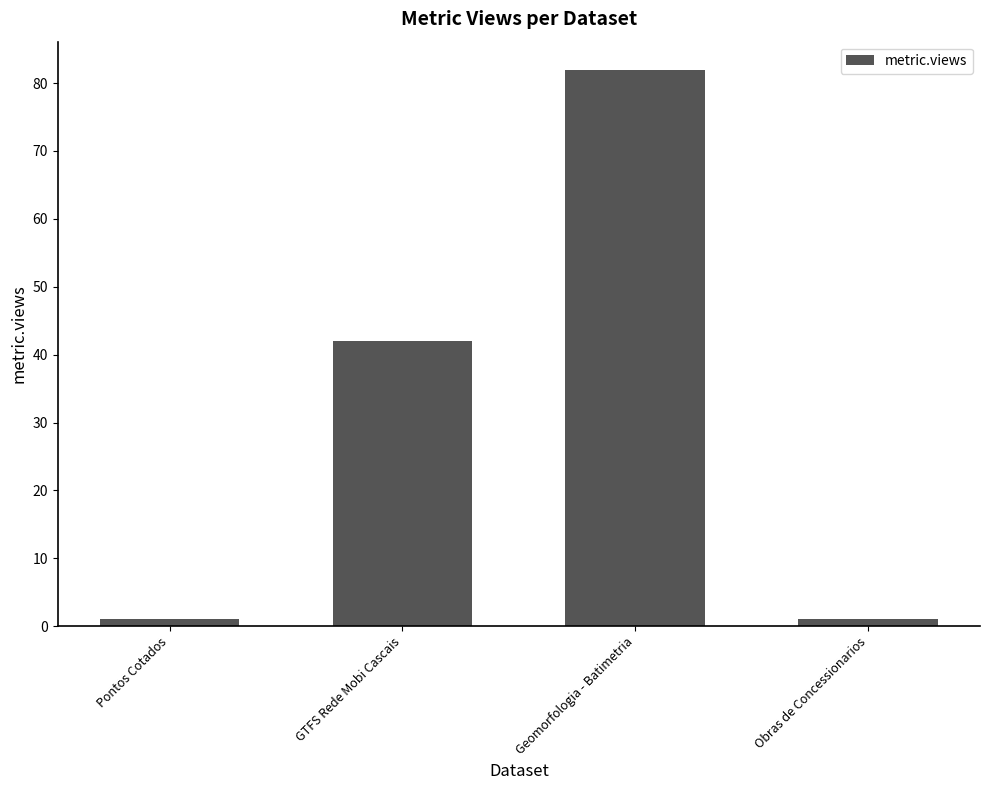

What is the greatest value displayed?

82